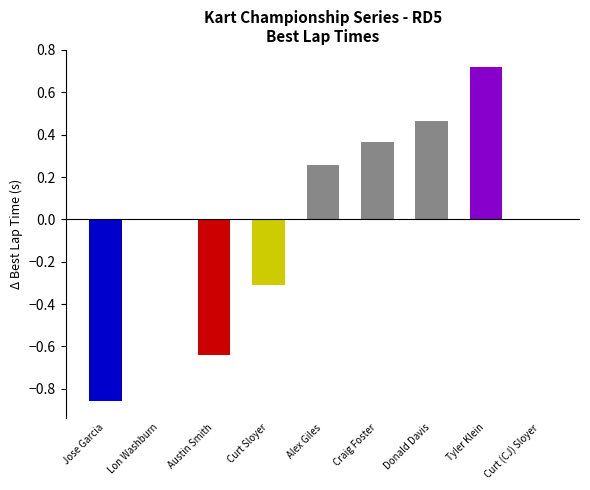

Between Curt (CJ) Sloyer and Curt Sloyer, which is larger?

Curt (CJ) Sloyer